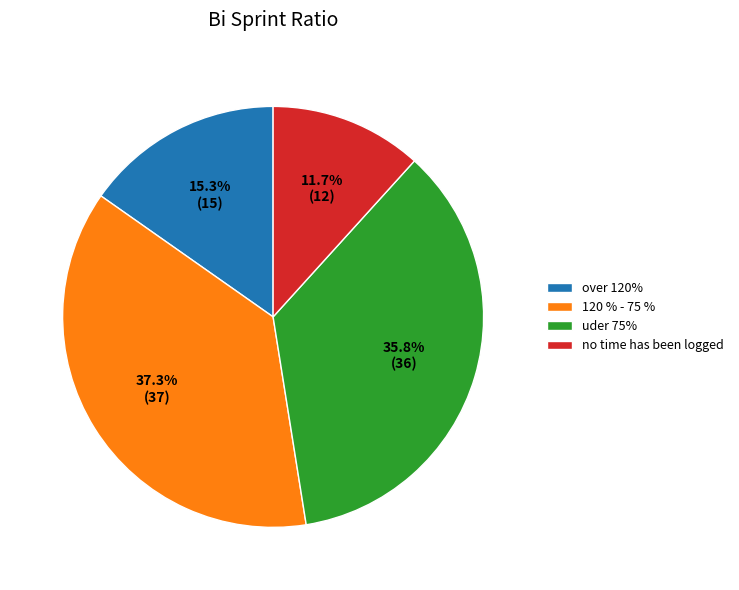

How many segments does this pie chart have?

4